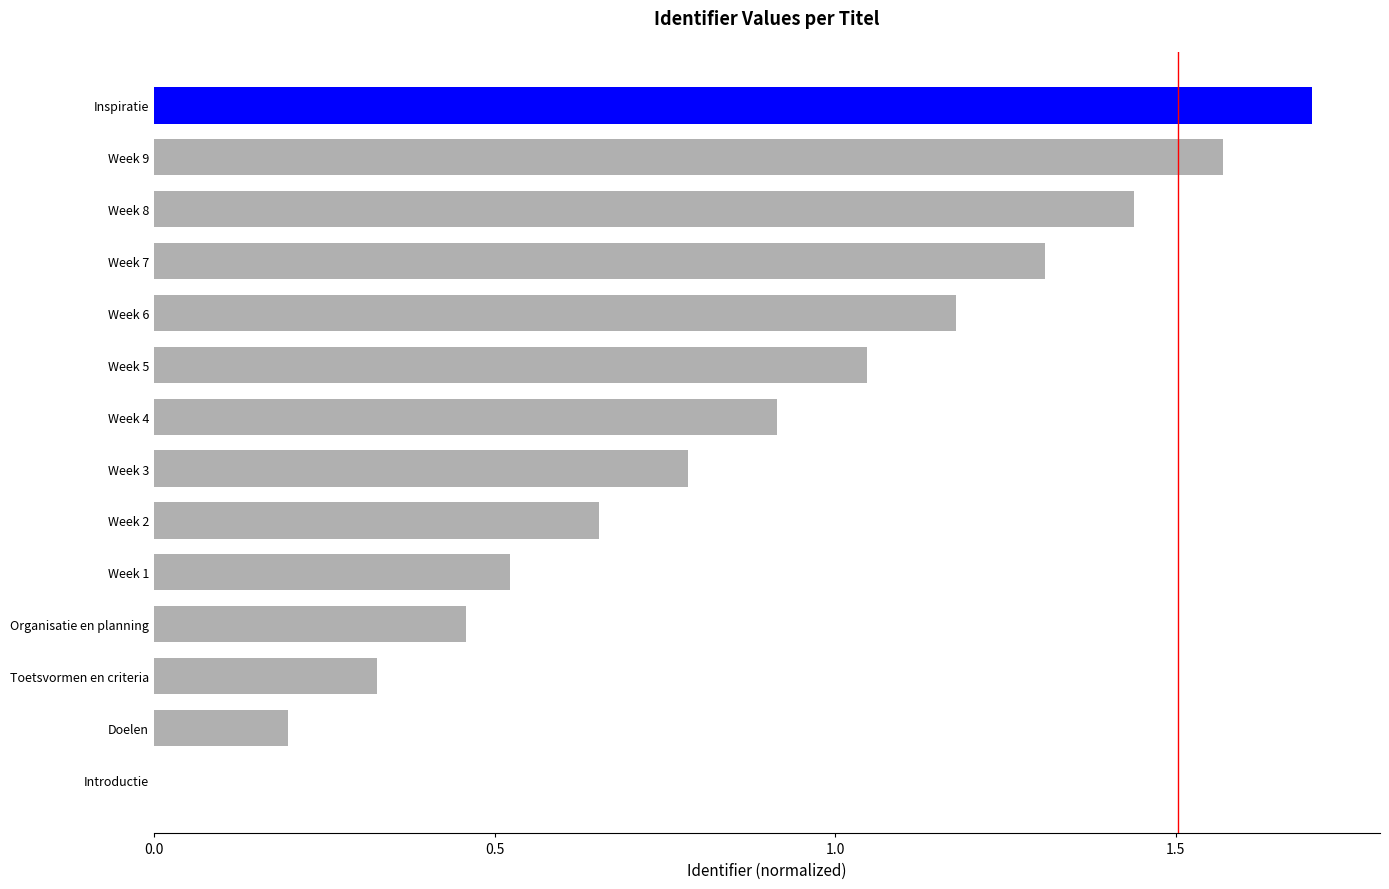

What is the sum of all values?

12.1